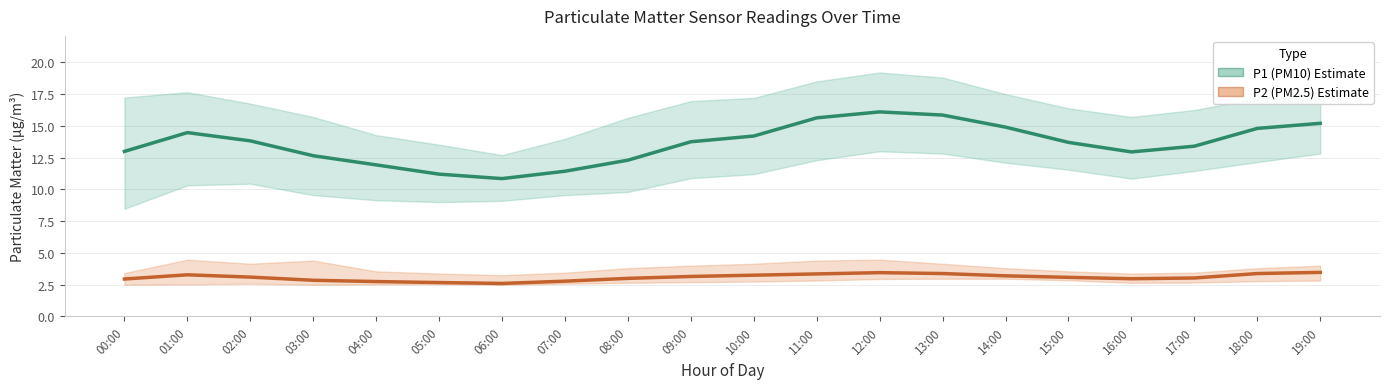

True or false: P1 (PM10) and P2 (PM2.5) intersect in this chart.

False